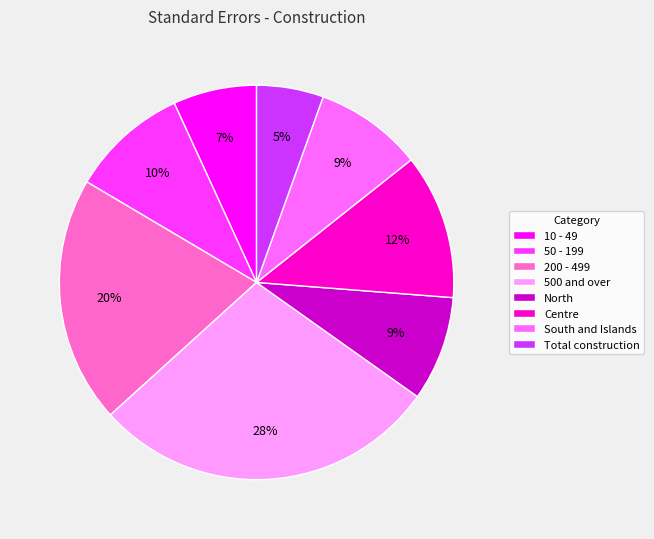

How many segments does this pie chart have?

8